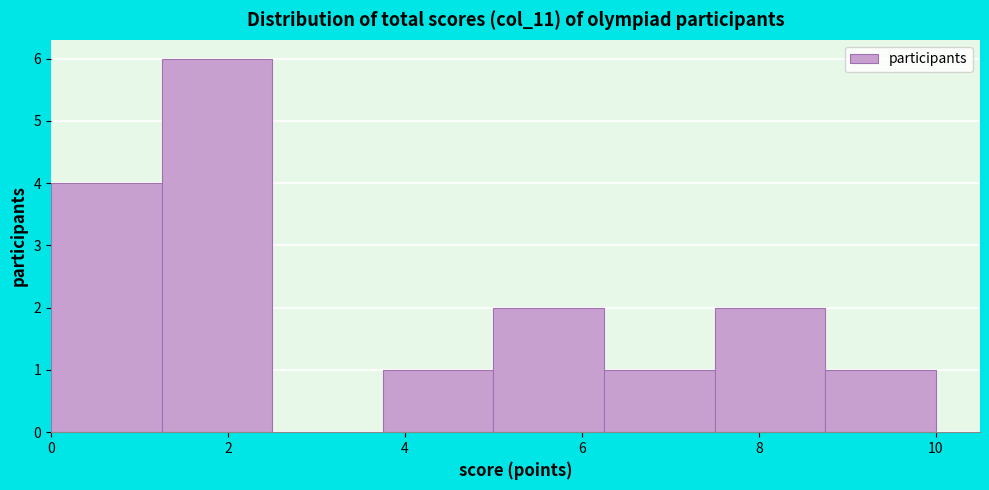

How tall is the bar that spans 7.50 to 8.75 on the x-axis? Neither the bar edges nor the heights are printed on the chart, so give them approximately, as read against the axes.

2